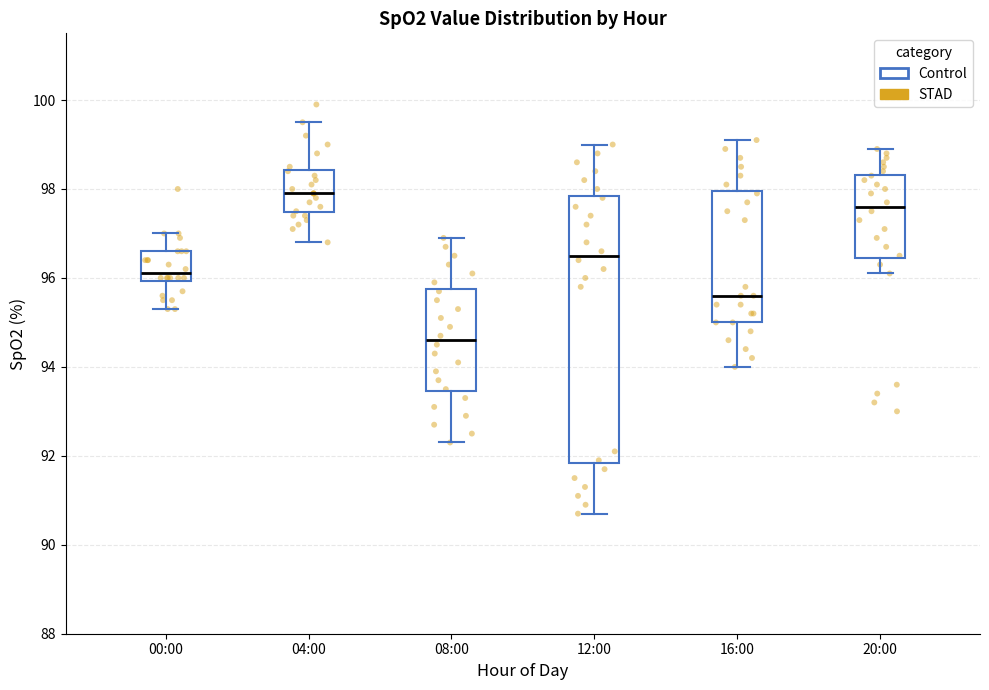

Comparing the boxes themselves (not the whiskers), which one is the tallest?

12:00